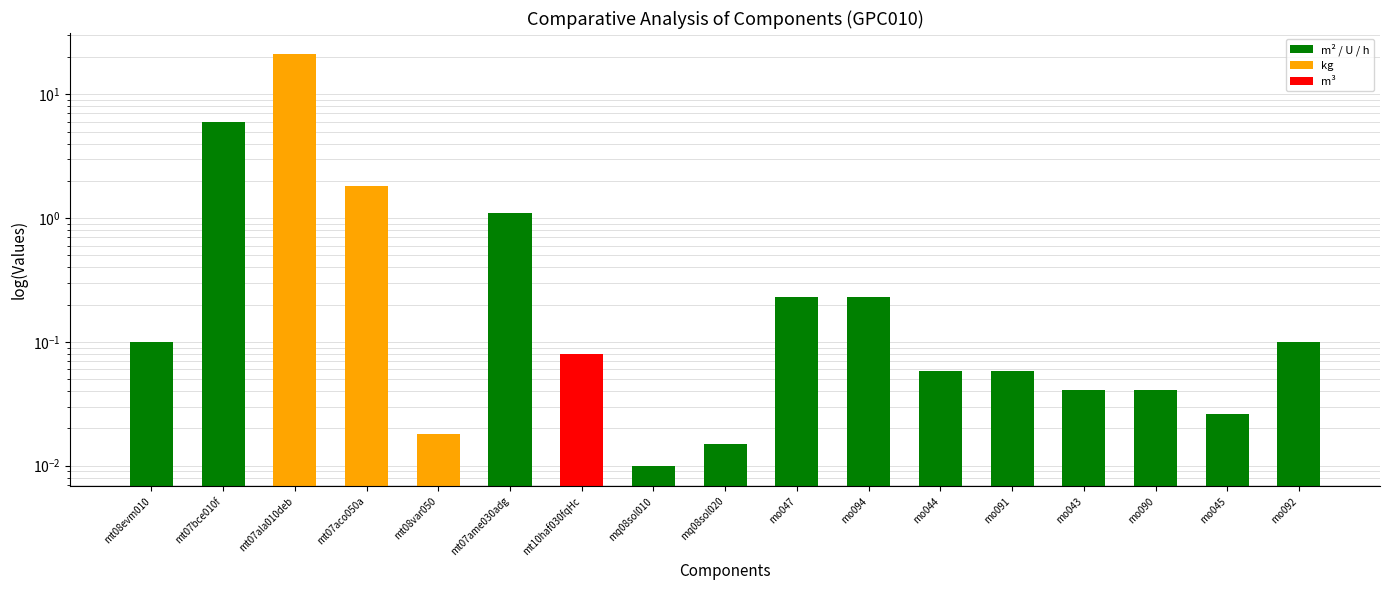

Is it true that the value at mo043 is 0.0?

True